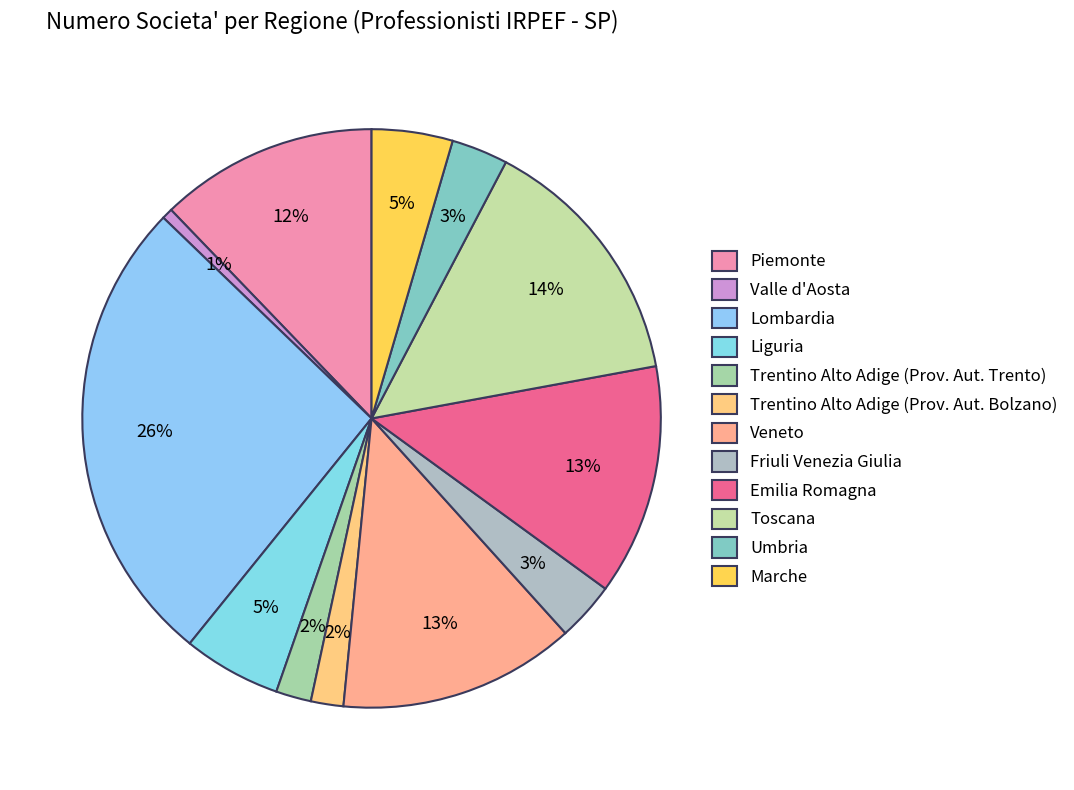

Do Valle d'Aosta and Umbria together represent more than half of the pie?

No